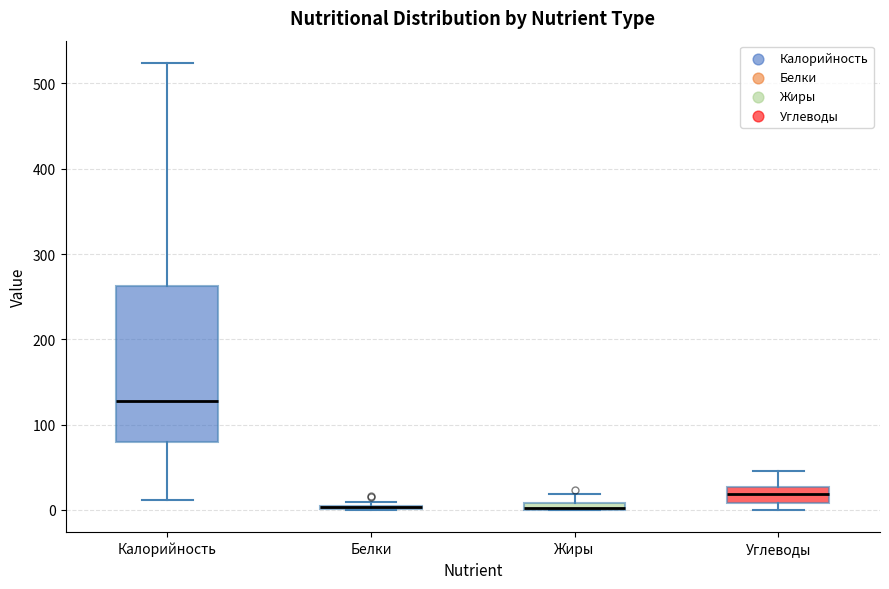

Where is the lower edge of the box for Углеводы on the y-axis? The values are not printed on the chart, so give them approximately, as read against the axis.

10